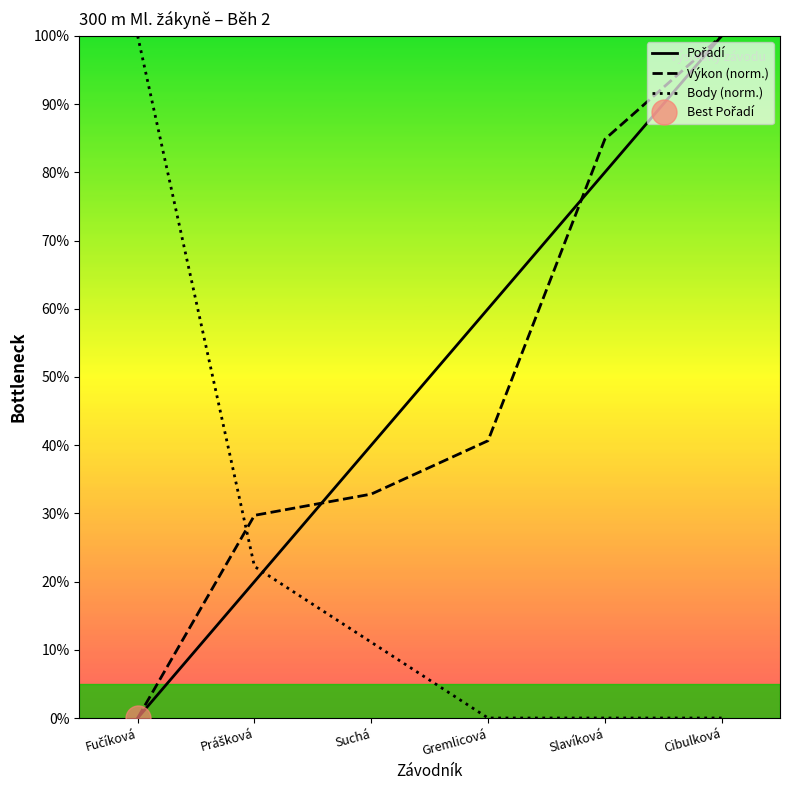

What is the difference between the highest and lowest values at Cibulková?

100.0